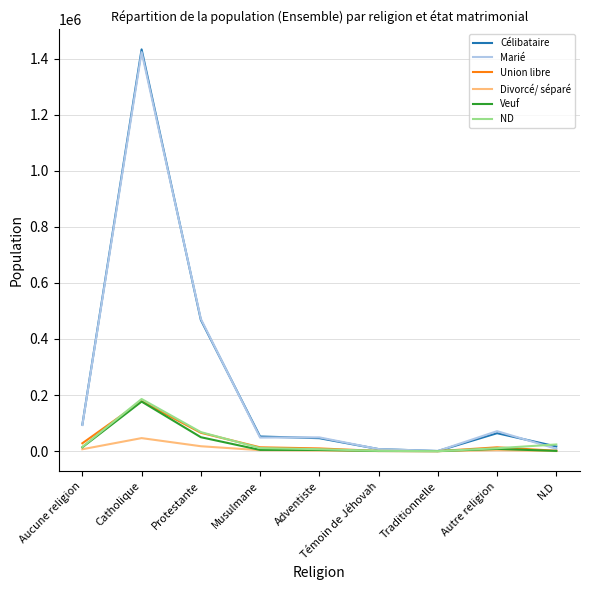

At which label is Célibataire closest to 716593?

Protestante